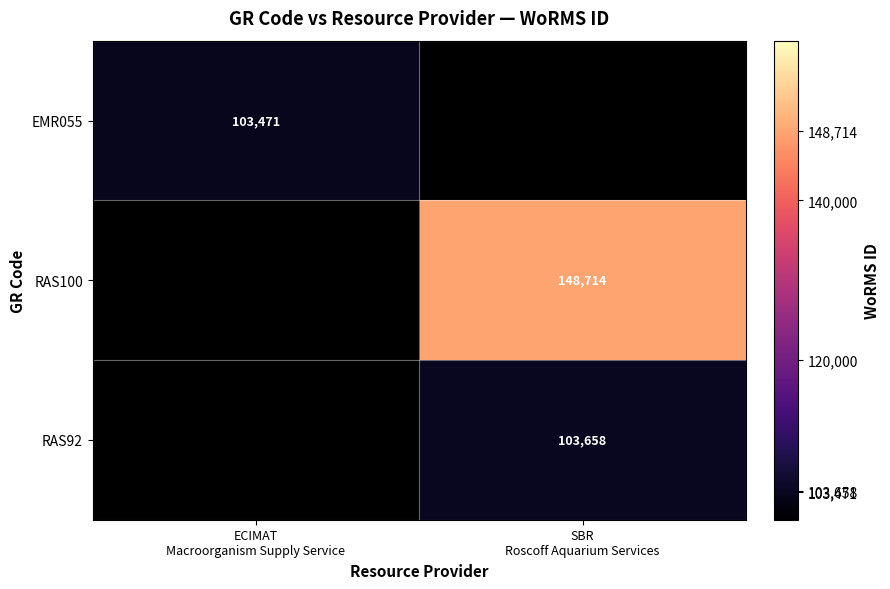

At which label does EMR055 reach its minimum?

ECIMAT Macroorganism Supply Service